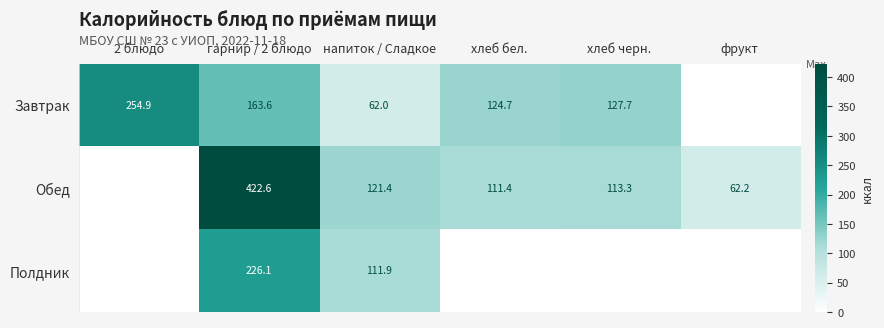

List the series in order of their peak value, lowest first.

Полдник, Завтрак, Обед